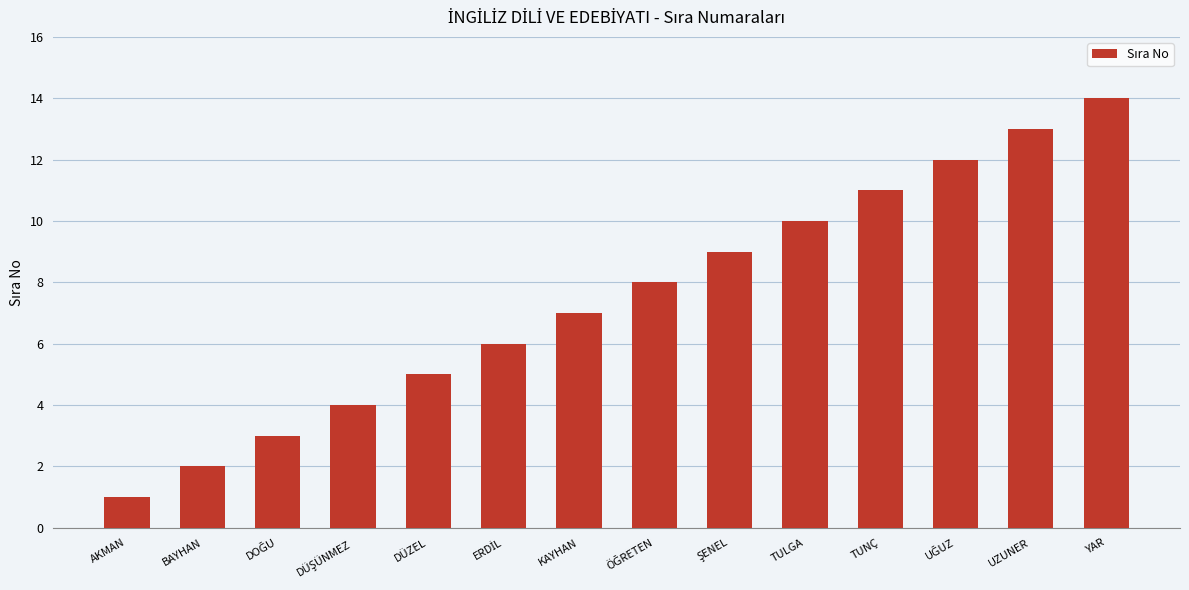

What is the label of the 10th bar from the right?

DÜZEL